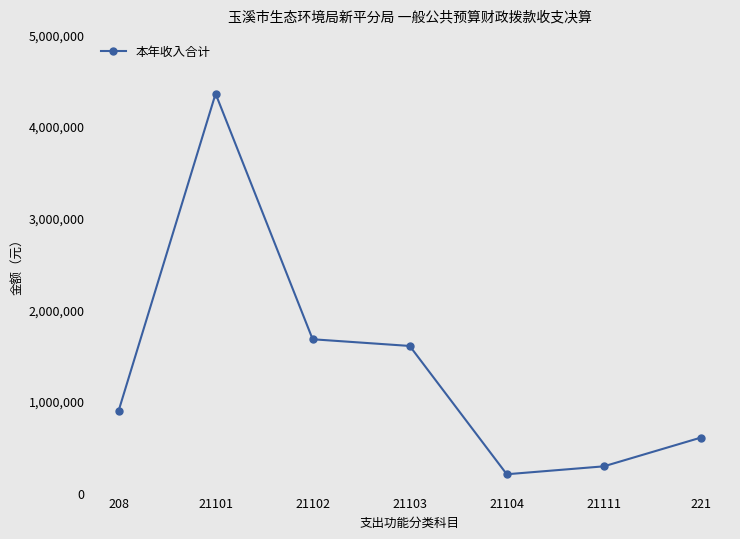

What is the difference between the values at 21111 and 21104?

86414.5